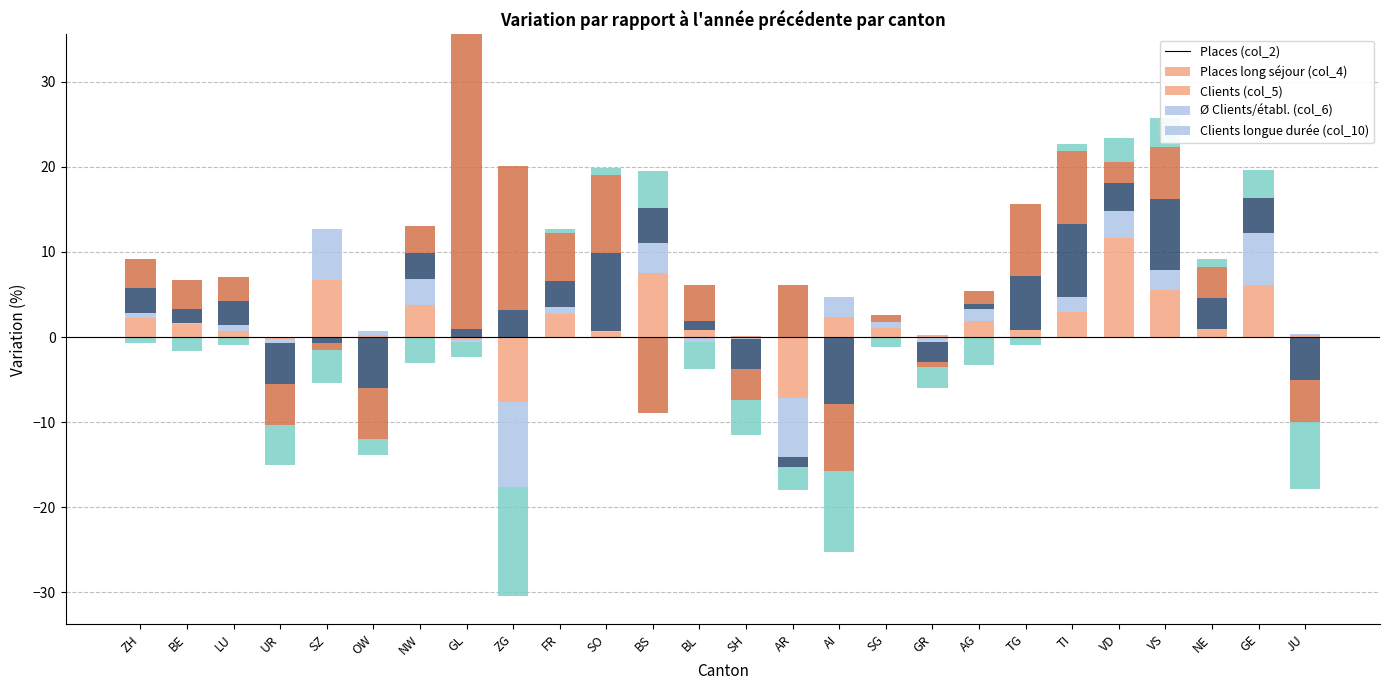

Count the number of categories in the chart.

26